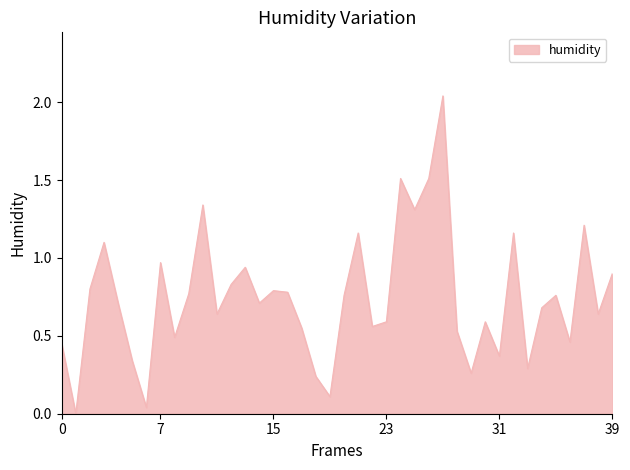

How many lines are shown in the chart?

1